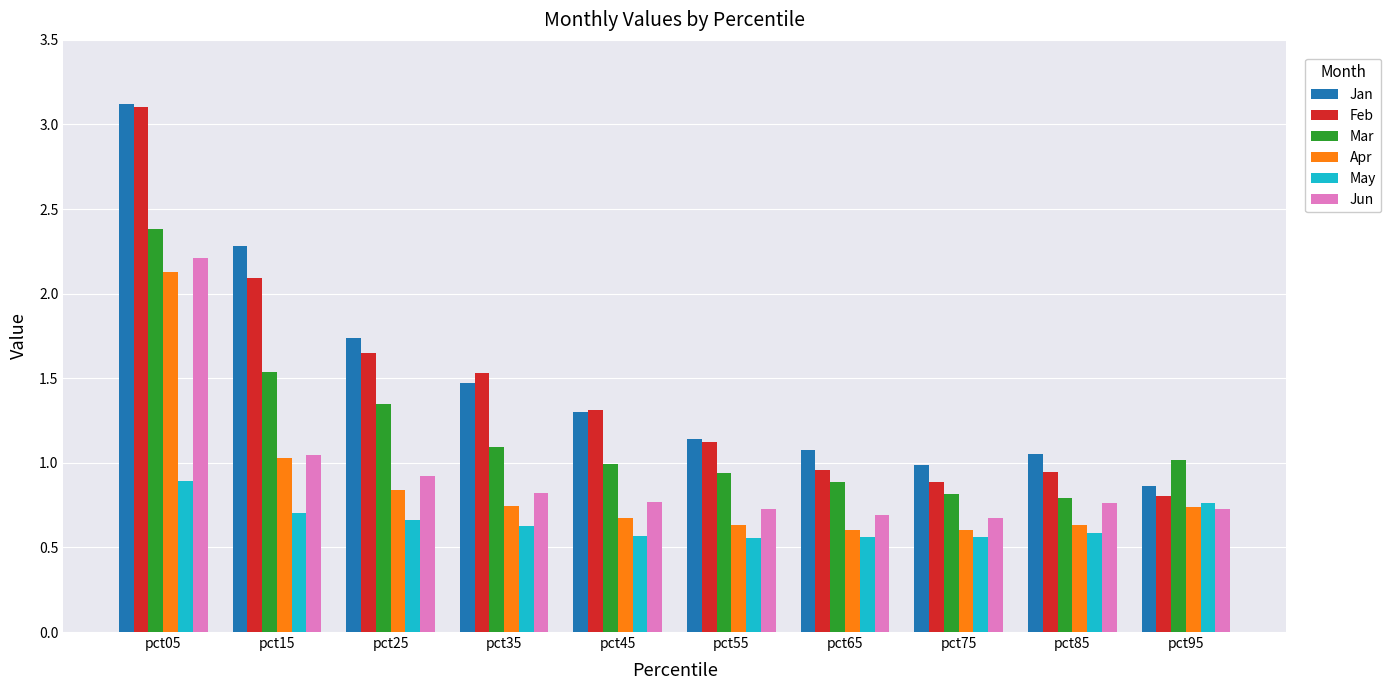

Which series changed the most between pct25 and pct35?

Jan